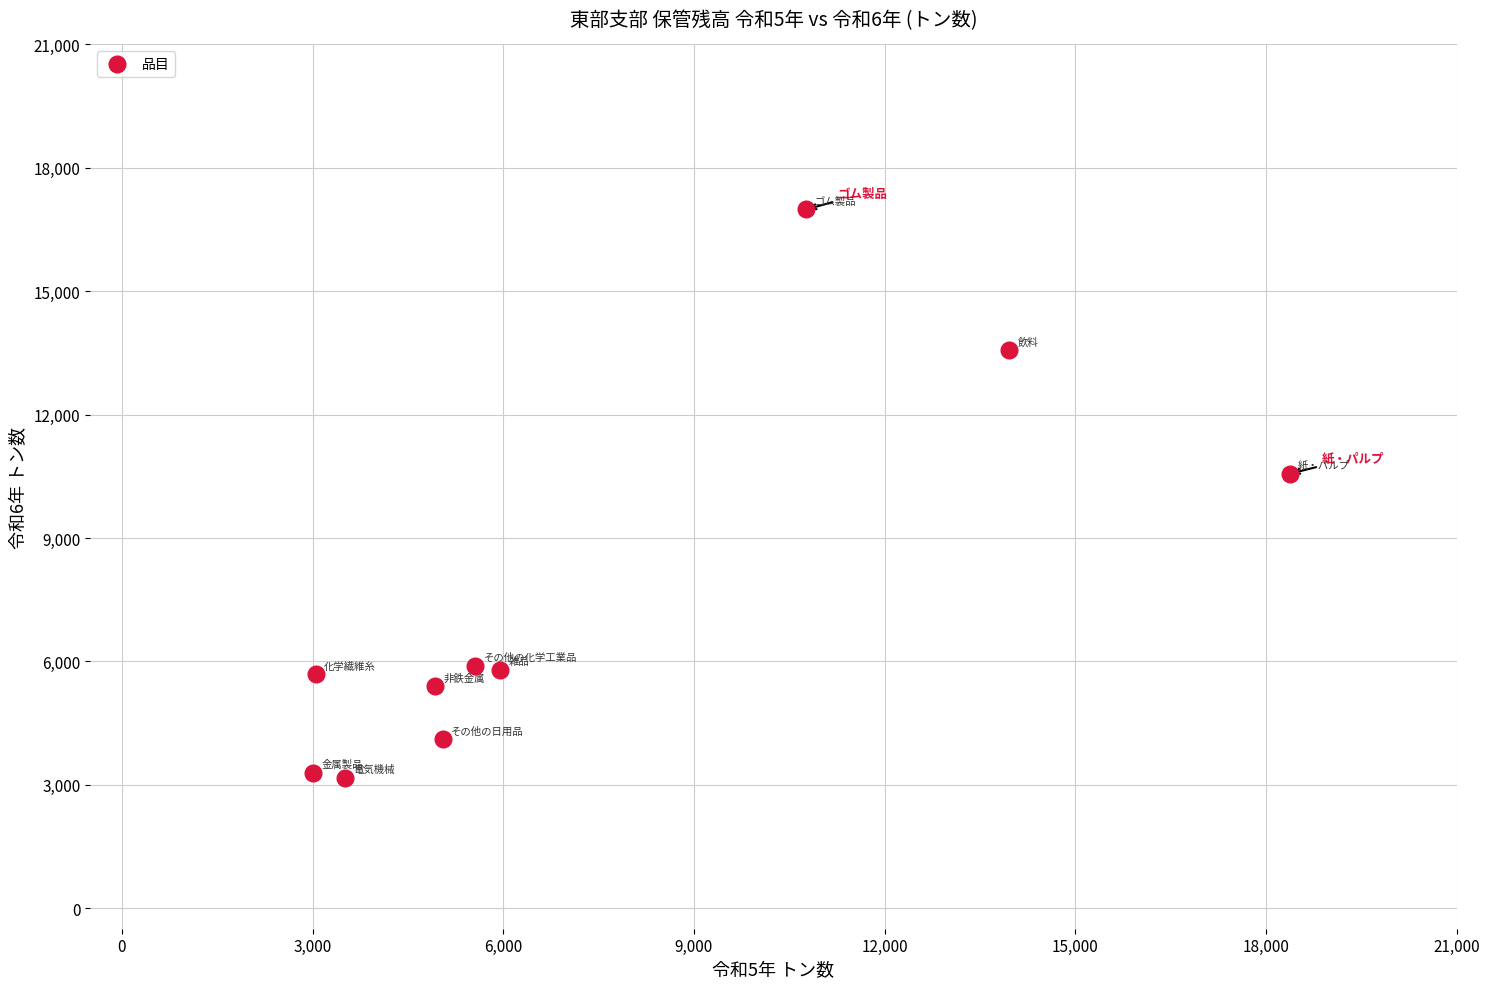

What is the average X value?

7415